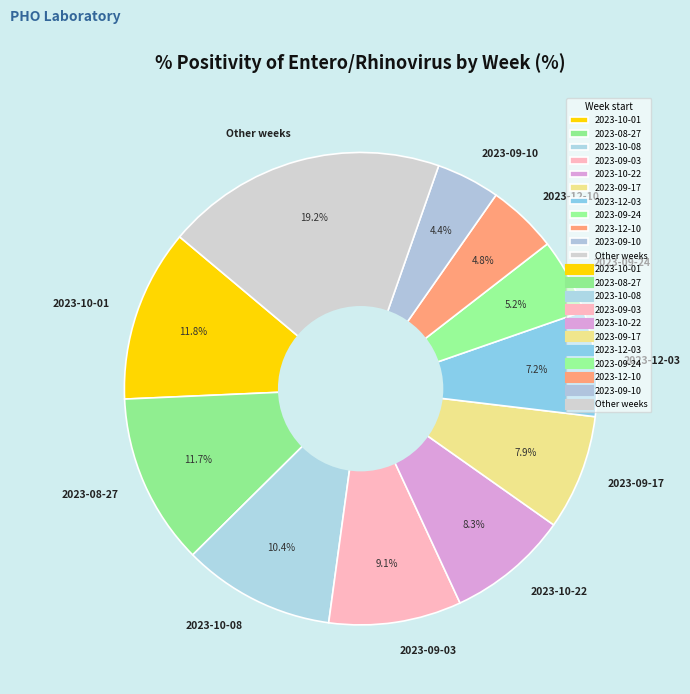

What percentage do 2023-09-03 and 2023-12-03 together represent?

16.3%